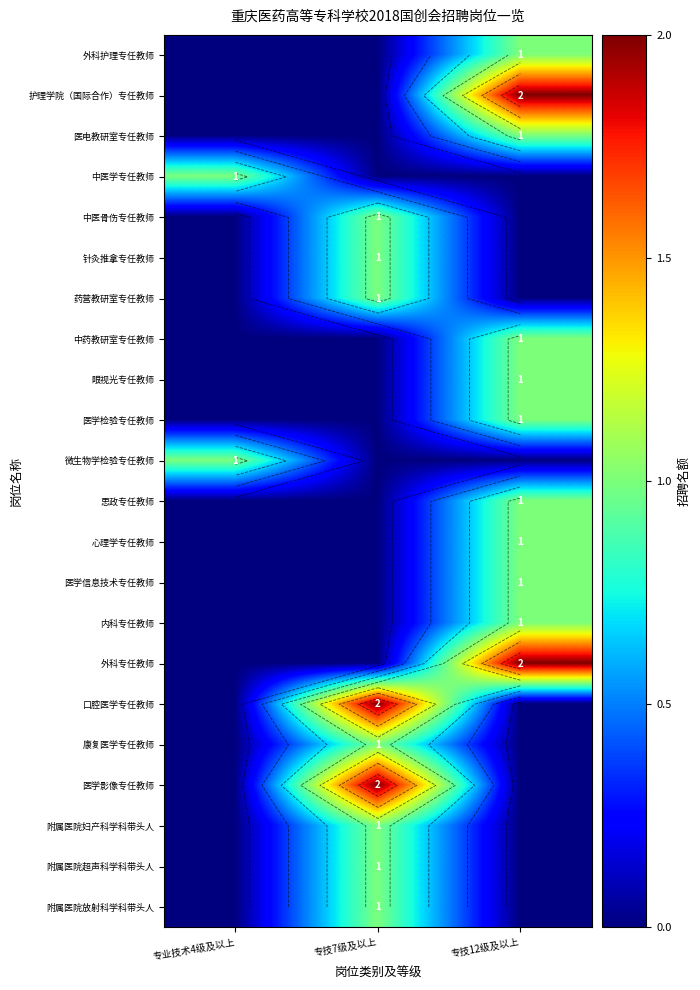

At how many categories does at least one series exceed 1?

2